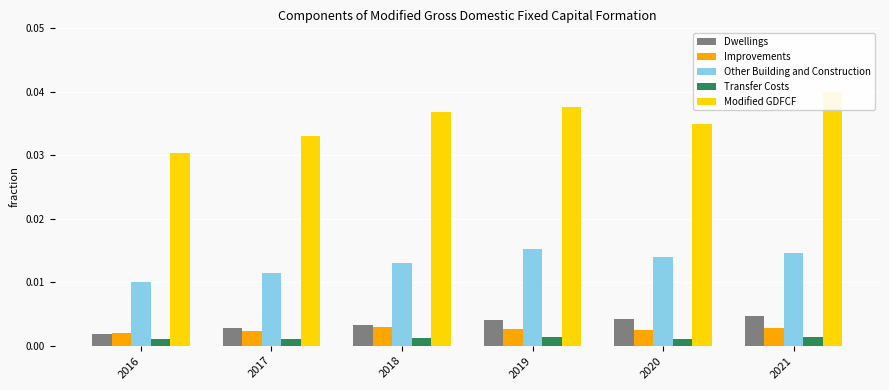

Where is Improvements nearest to the value 0?

2016